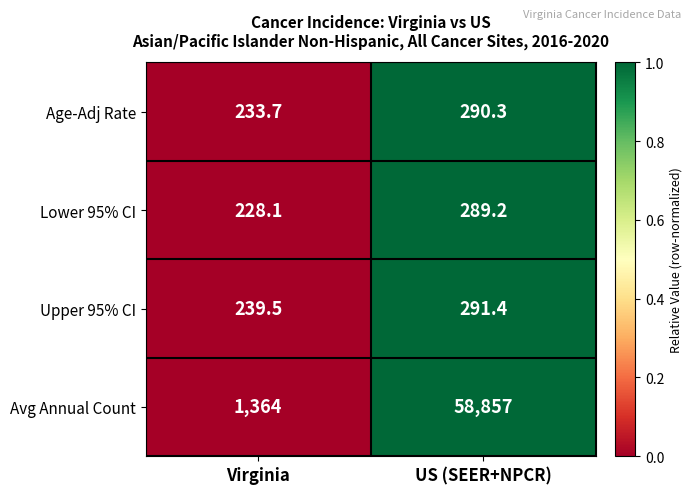

Rank the series by their maximum value, from highest to lowest.

Avg Annual Count, Upper 95% CI, Age-Adj Rate, Lower 95% CI